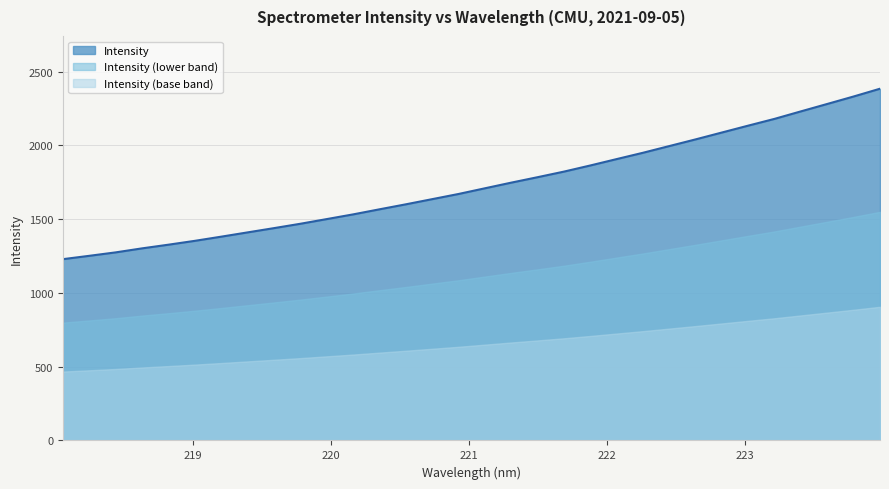

What is the value of the 1st point from the left?

1229.0